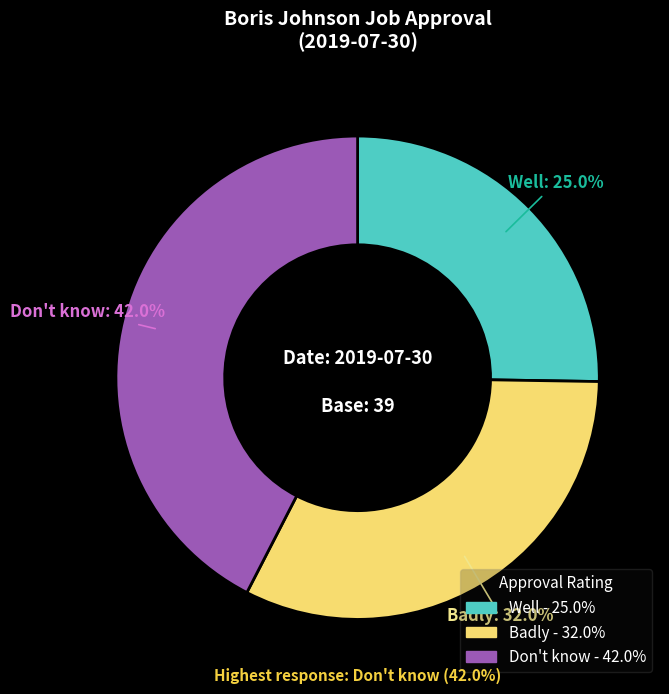

To the nearest percent, what portion does Well represent?

25%